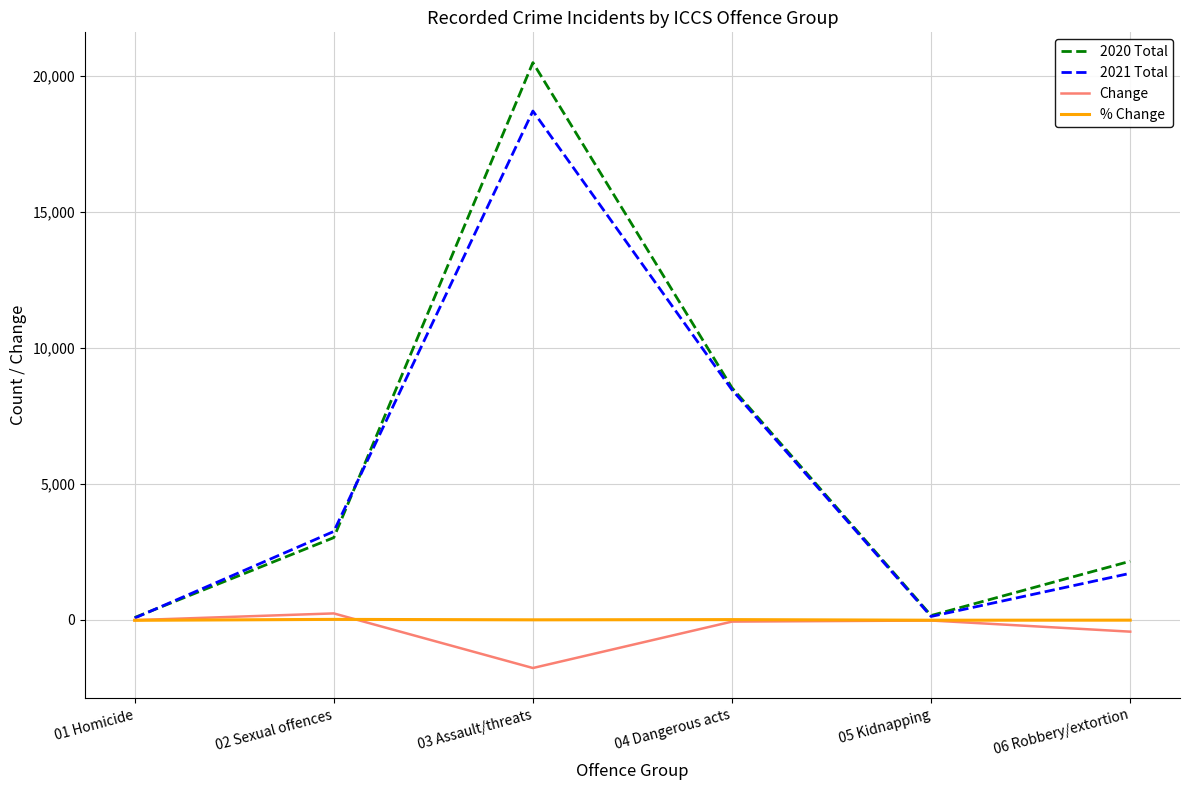

At which category is the sum across all series the highest?

03 Assault/threats